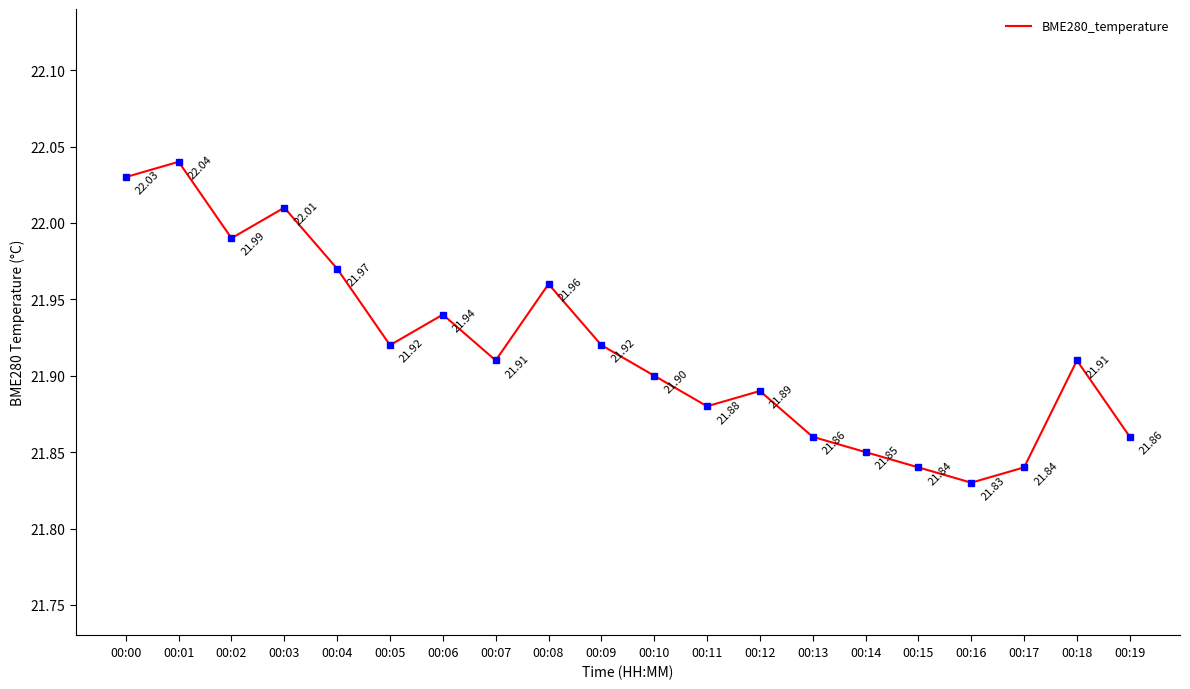

What is the ratio of the value at 00:00 to the value at 00:17?

1.0